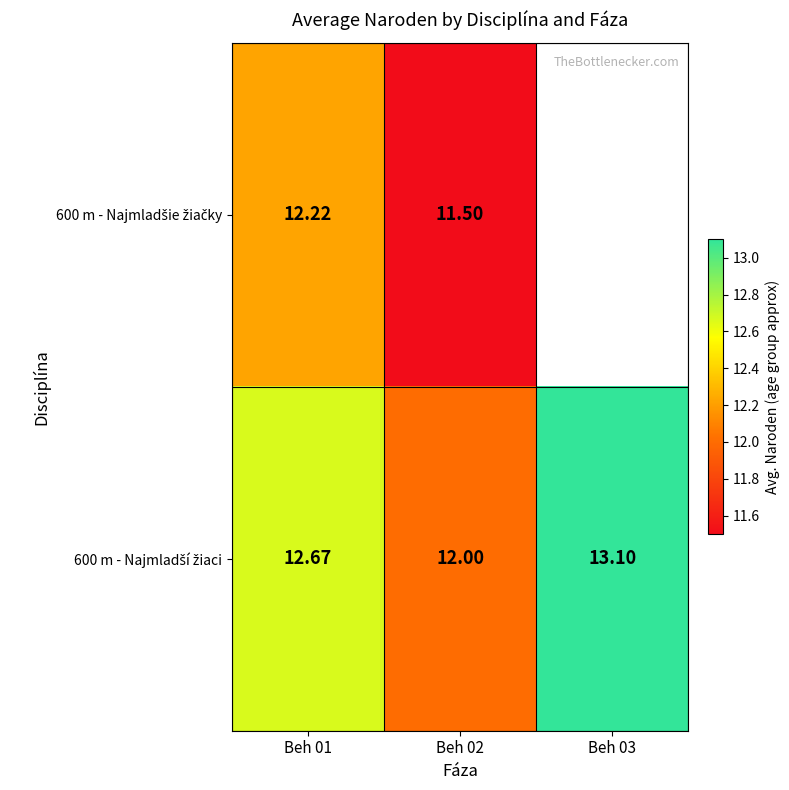

Count the number of categories in the chart.

3